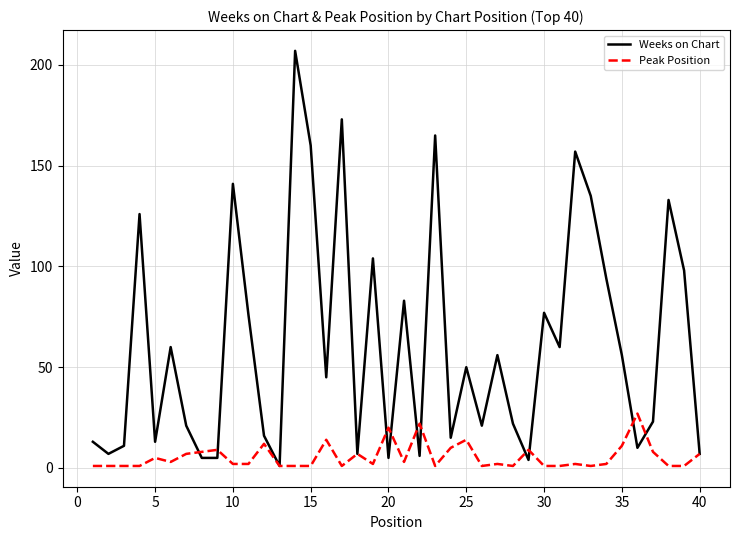

What is the maximum value shown in the chart?

207